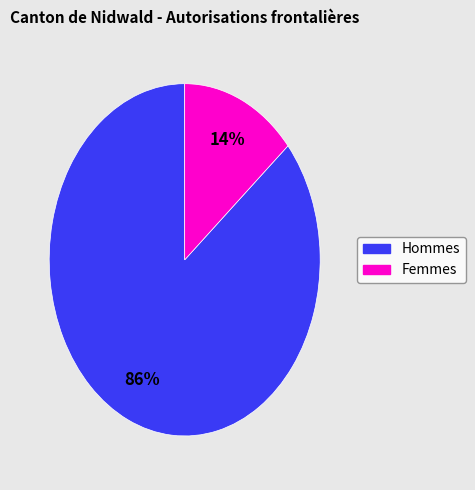

Does any single category account for the majority?

Yes